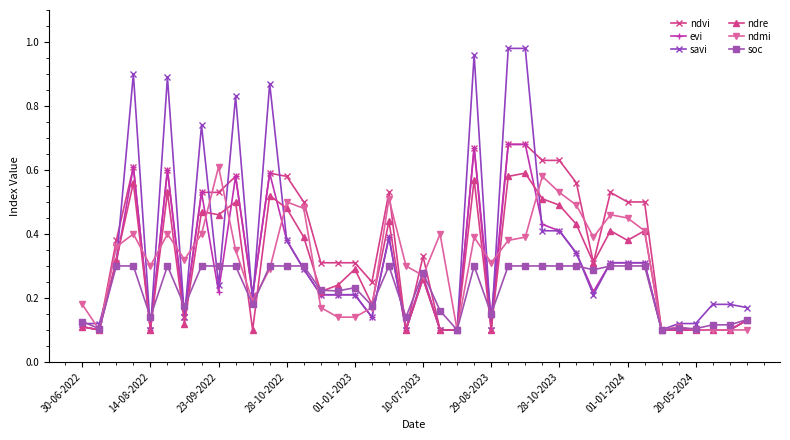

Which series has the largest range (max minus min)?

savi